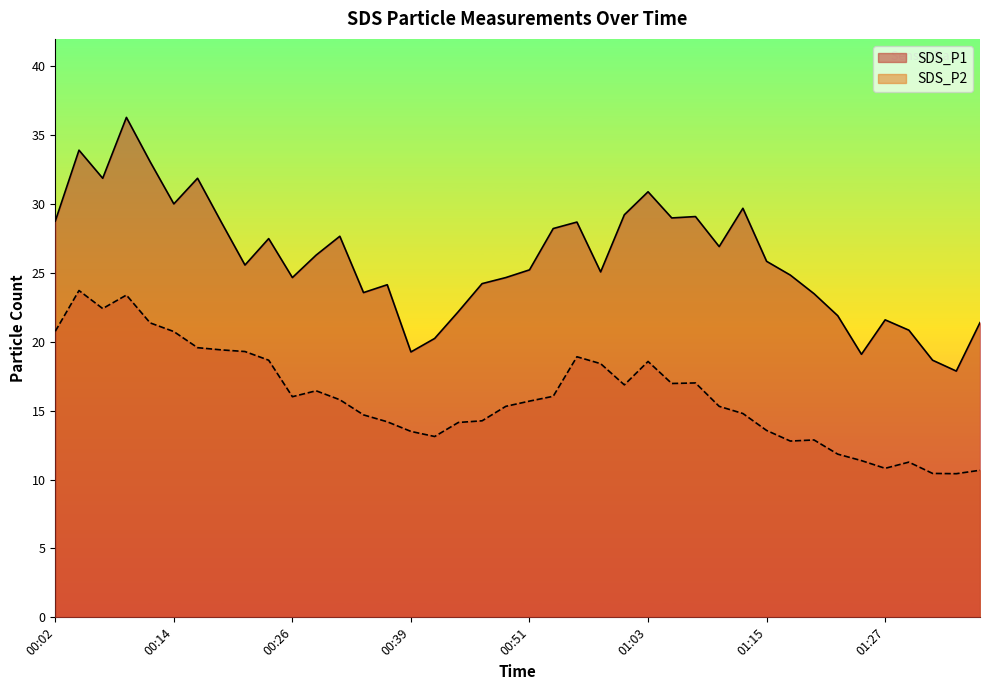

What position from the left is 01:30?

37